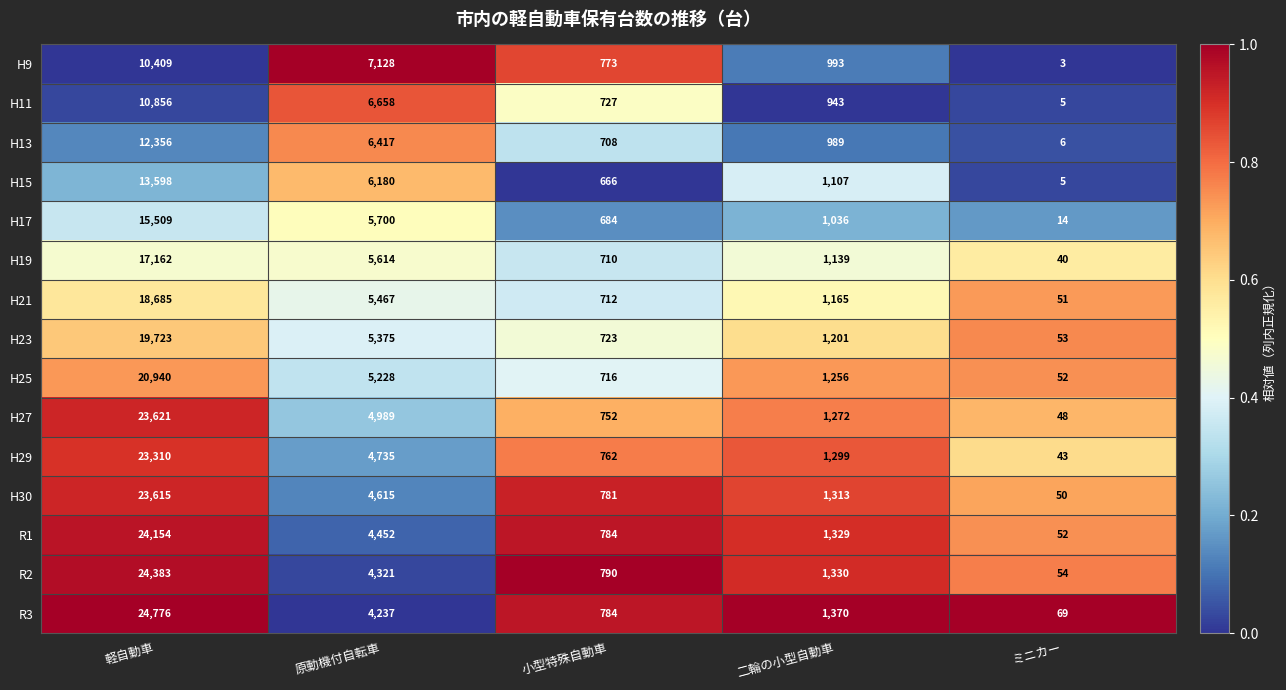

What is the maximum value shown in the chart?

24776